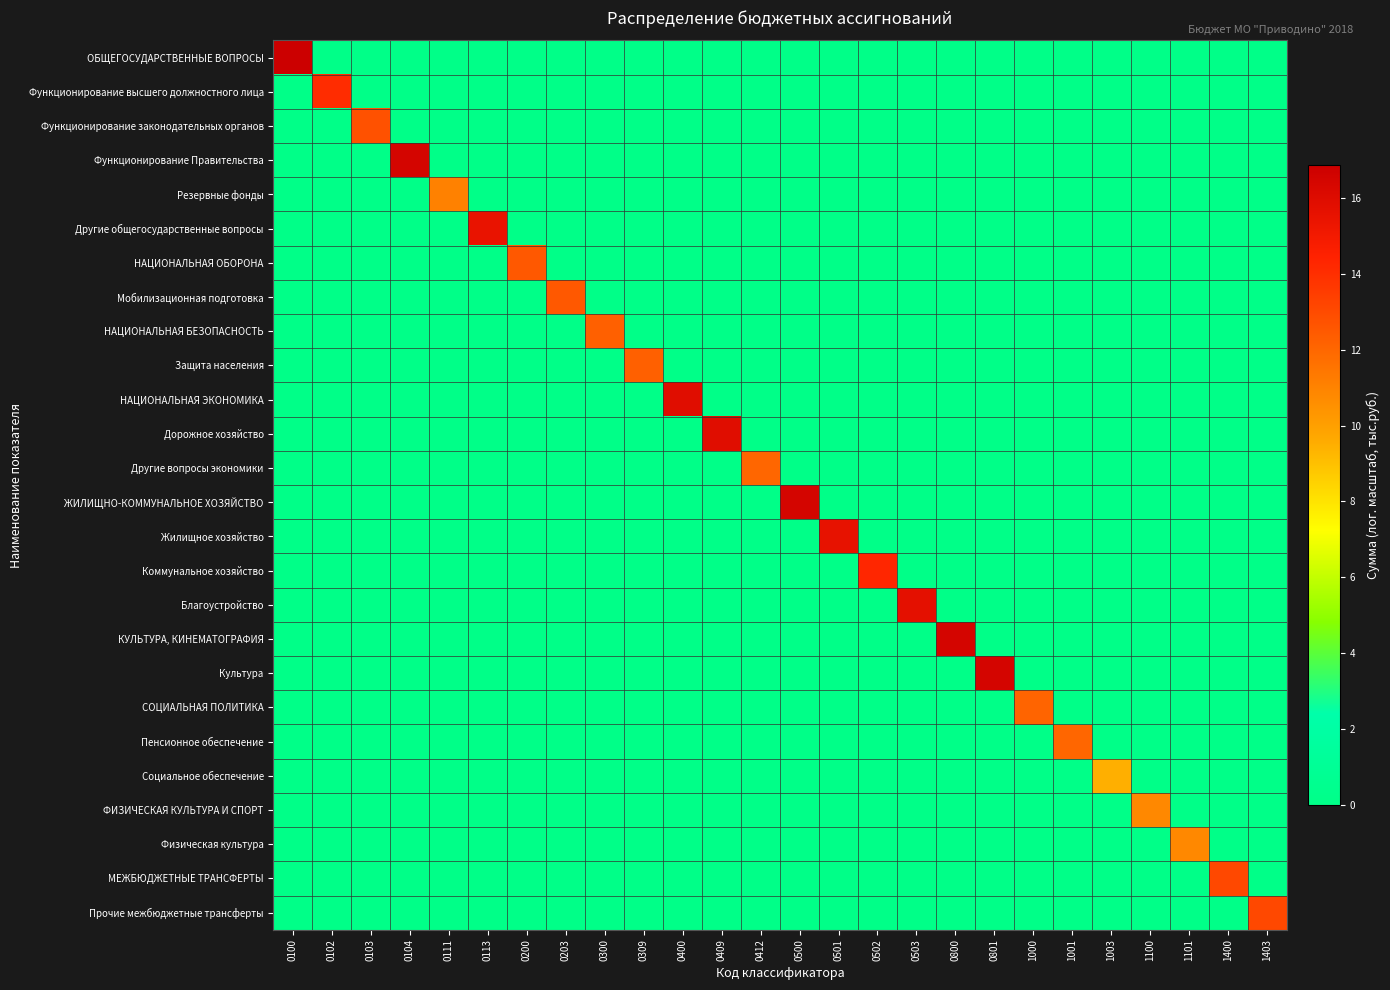

Which series has the largest range (max minus min)?

ОБЩЕГОСУДАРСТВЕННЫЕ ВОПРОСЫ